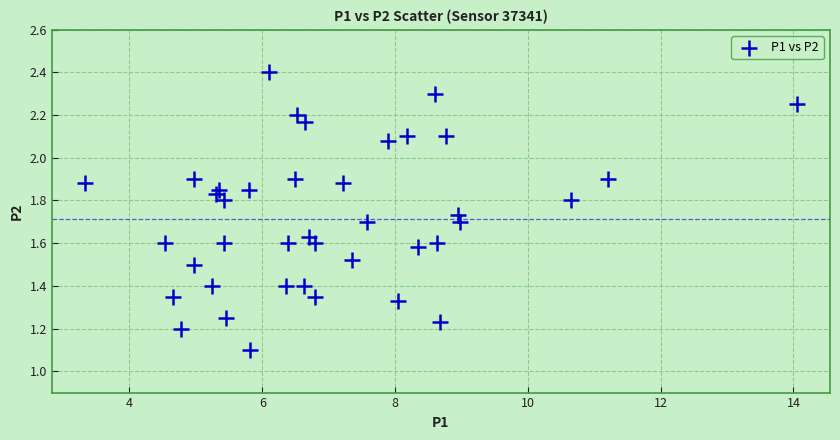

What Y value in the scatter plot is closest to 1?

1.1